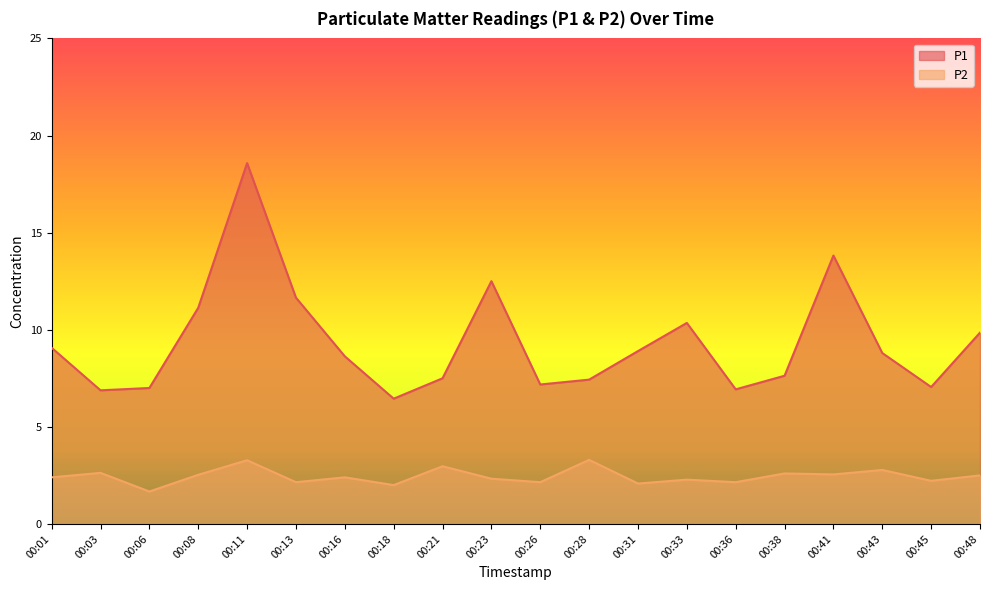

The value of P1 at 00:03 is 6.9. True or false?

True